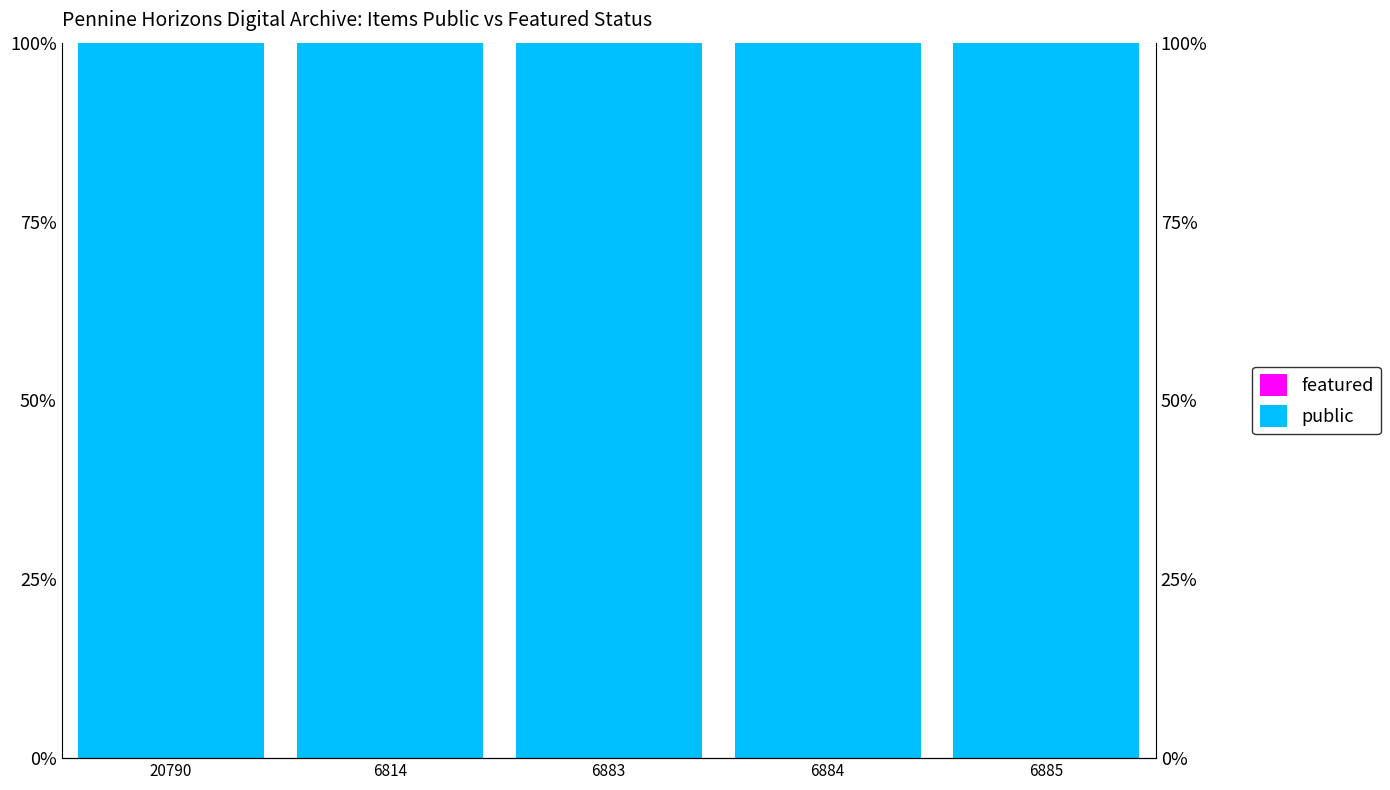

At which category does the chart reach its peak across all series?

20790